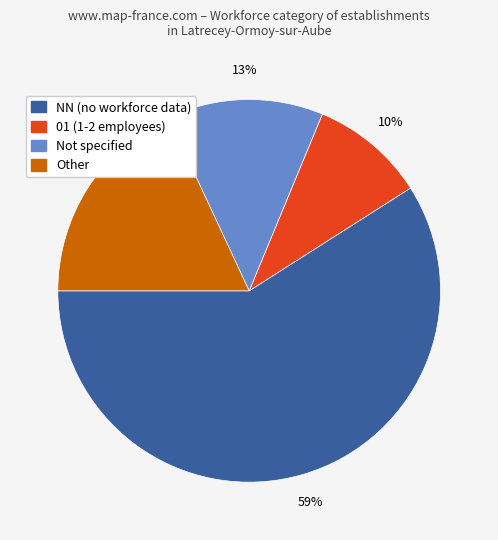

Is there any slice that represents more than half of the pie?

Yes